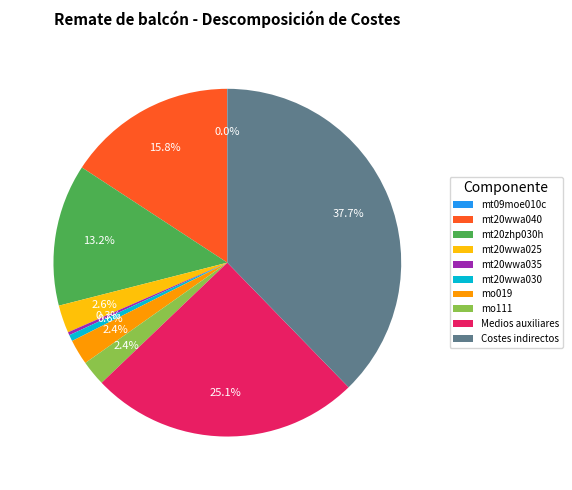

To the nearest percent, what is the difference between the largest and smallest slice percentages?

38%